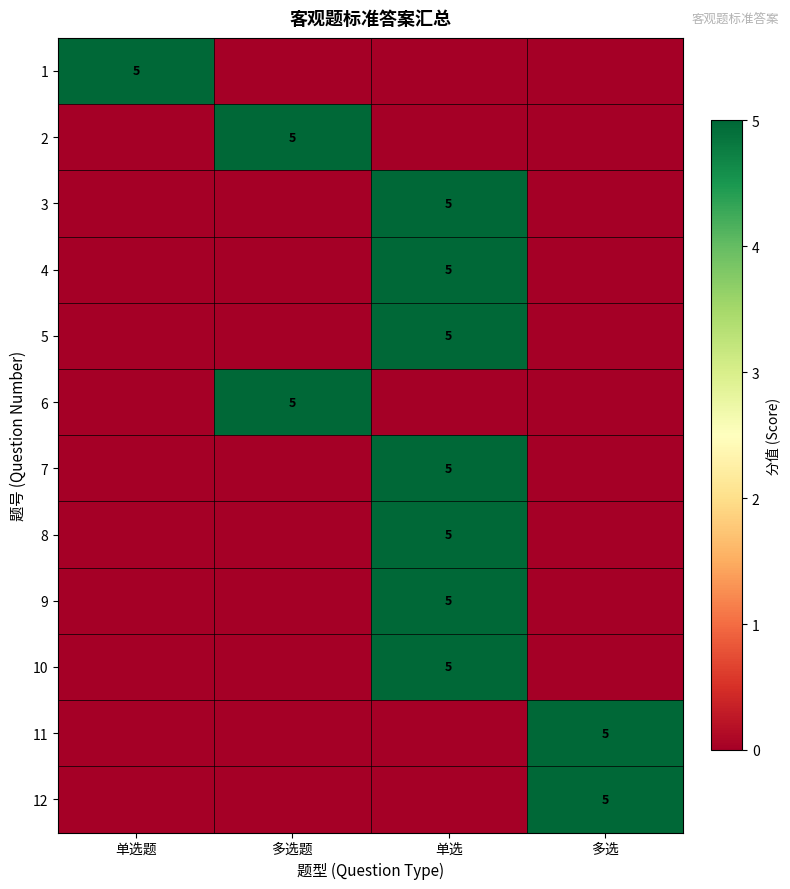

The 3 series shows 5 at 单选. True or false?

True